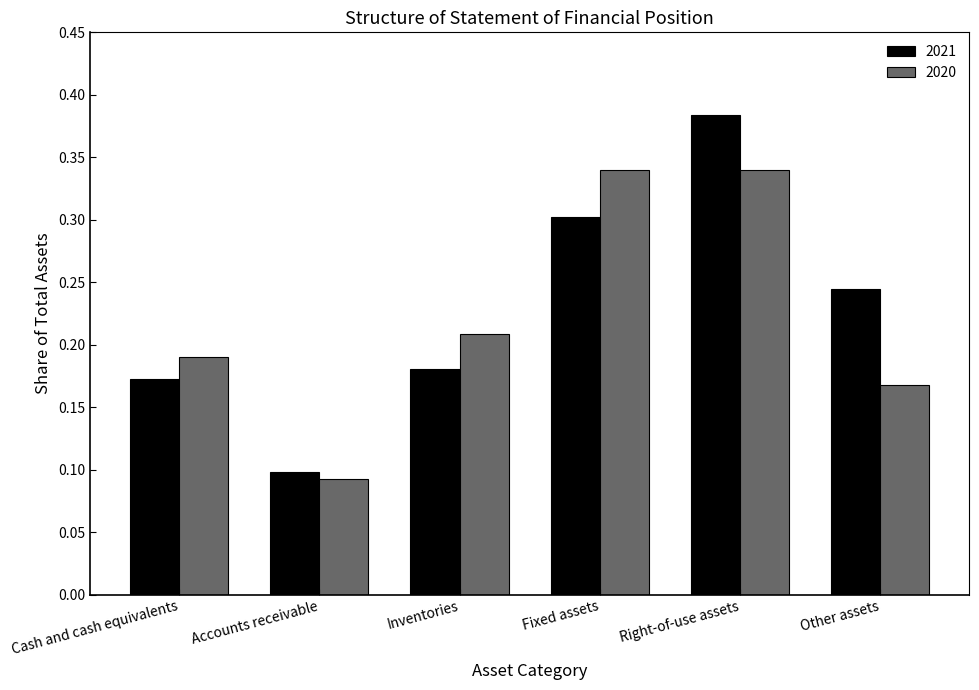

Which label corresponds to the largest value in the chart?

Right-of-use assets